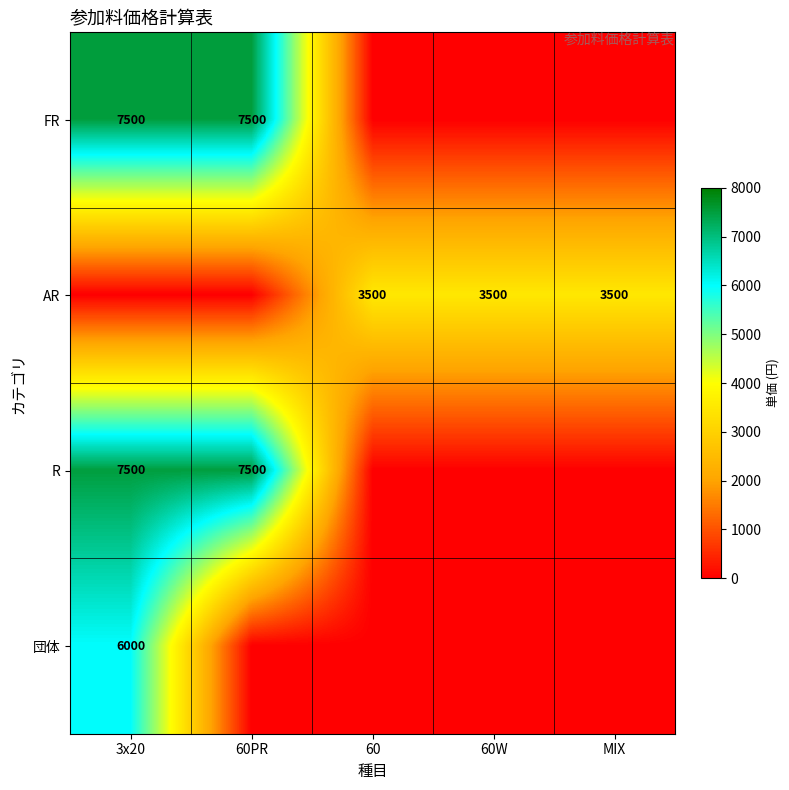

Between 60PR and MIX, which is larger?

60PR